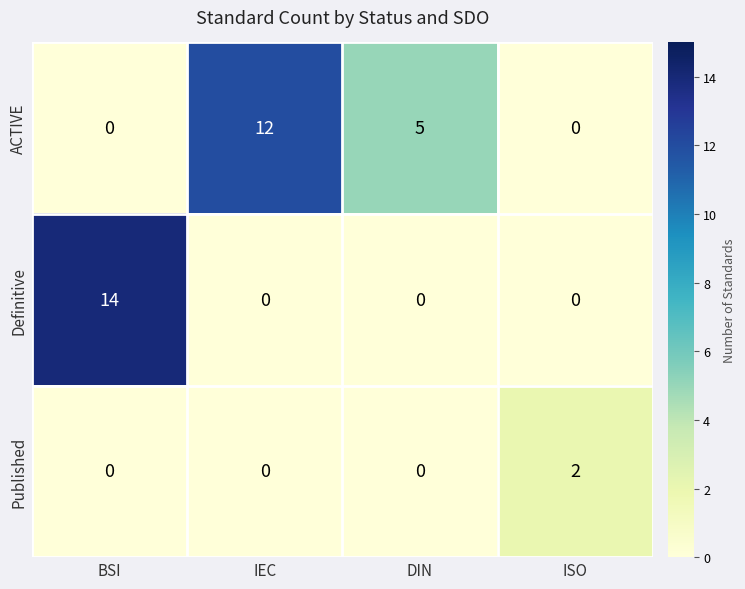

What is the difference between the highest and lowest values at BSI?

14